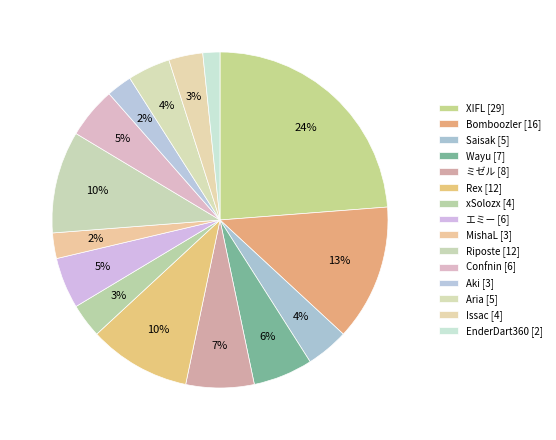

Which category has the biggest portion of the pie?

XIFL